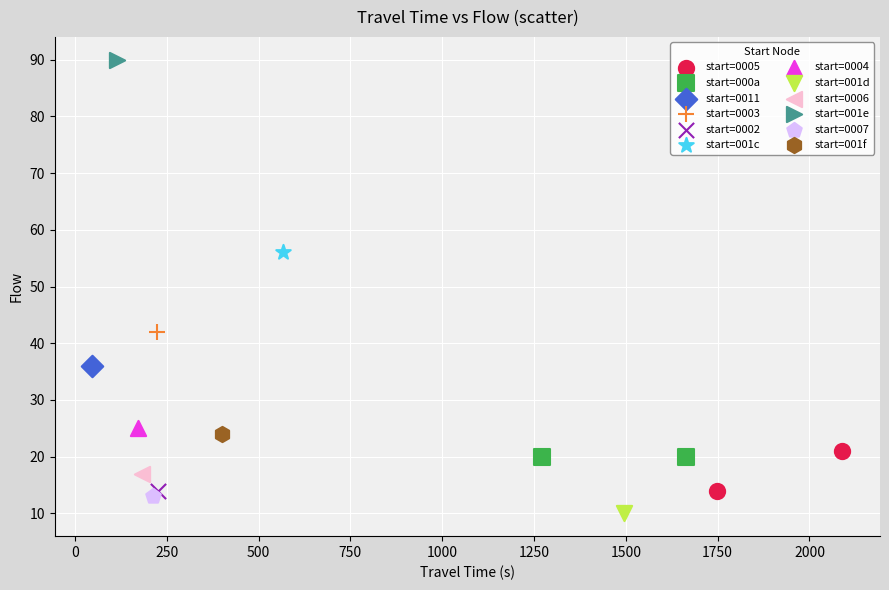

What are all the series names shown in the legend?

start=0005, start=000a, start=0011, start=0003, start=0002, start=001c, start=0004, start=001d, start=0006, start=001e, start=0007, start=001f